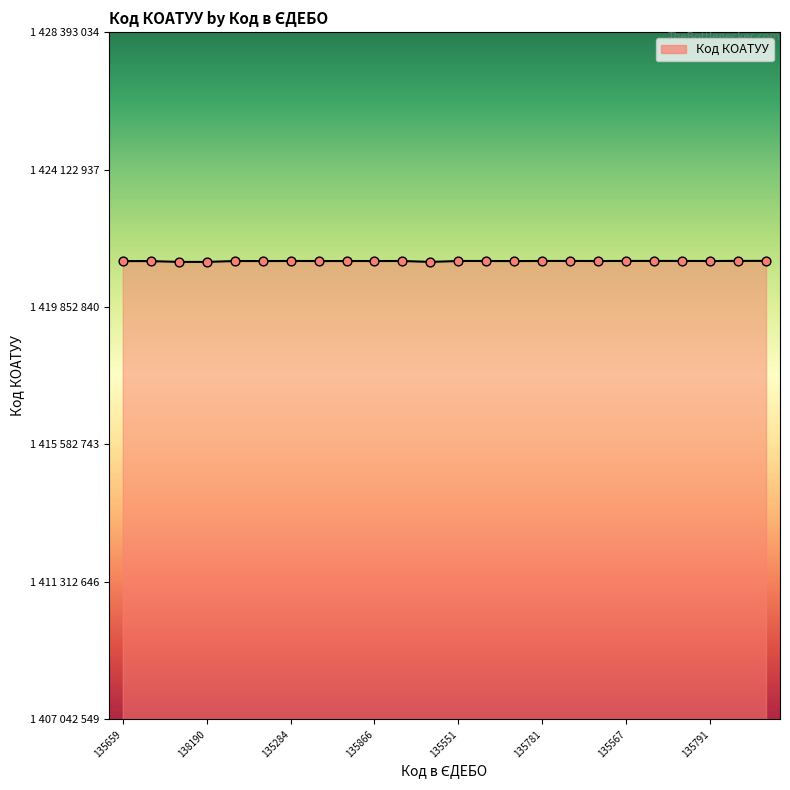

Is this an area chart (filled region under the line)?

Yes